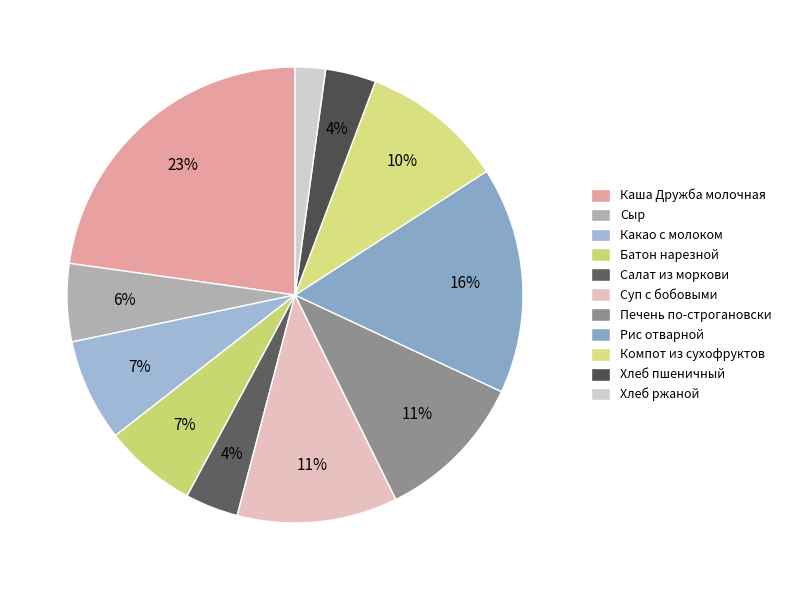

True or false: Компот из сухофруктов accounts for 10% of the total.

True